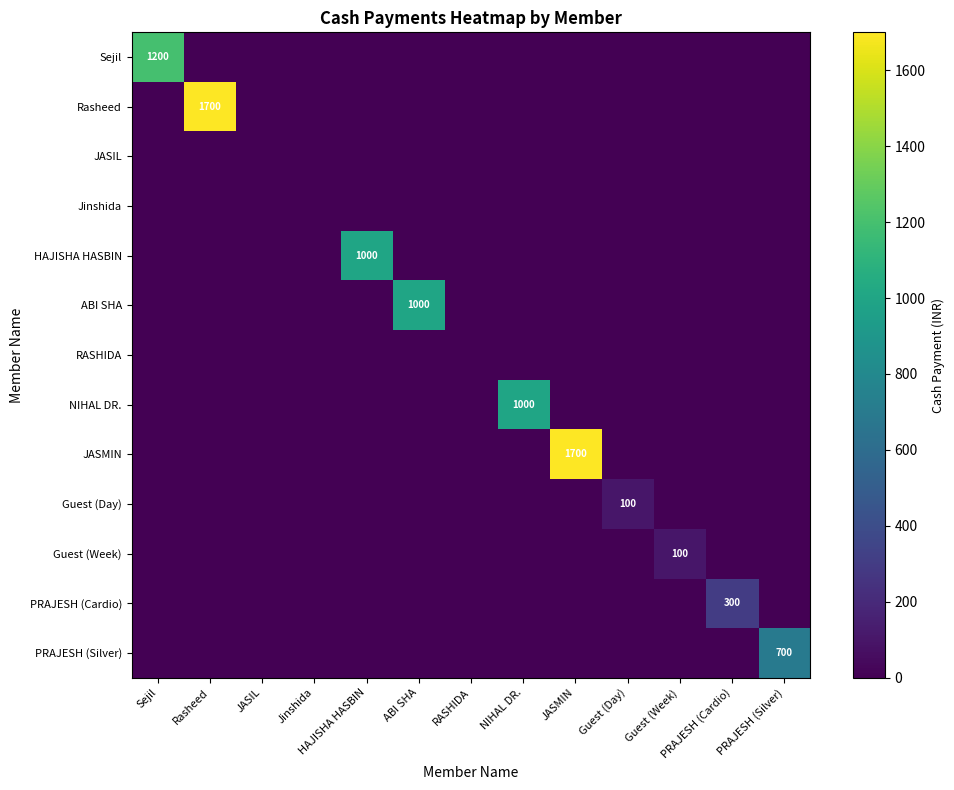

At which label is Jinshida closest to 0?

Sejil